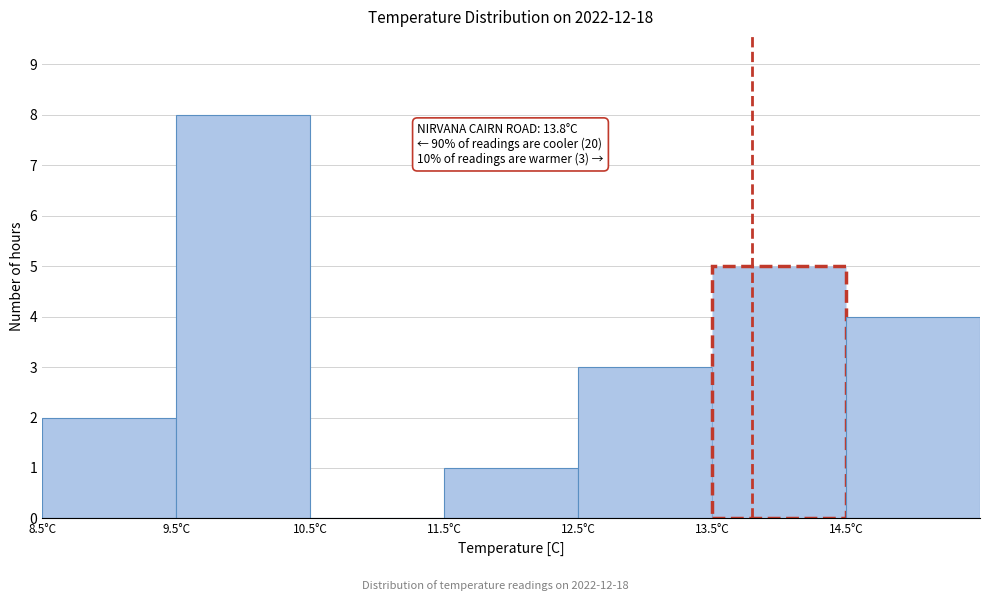

Which range on the x-axis has the tallest bar?

9.5 to 10.5